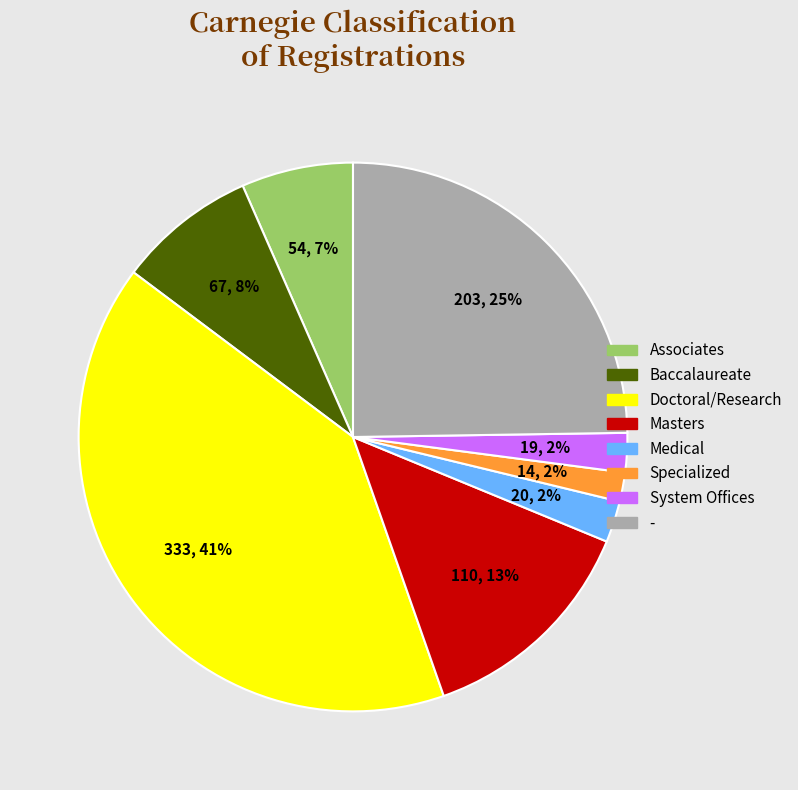

Which slice is the largest?

Doctoral/Research